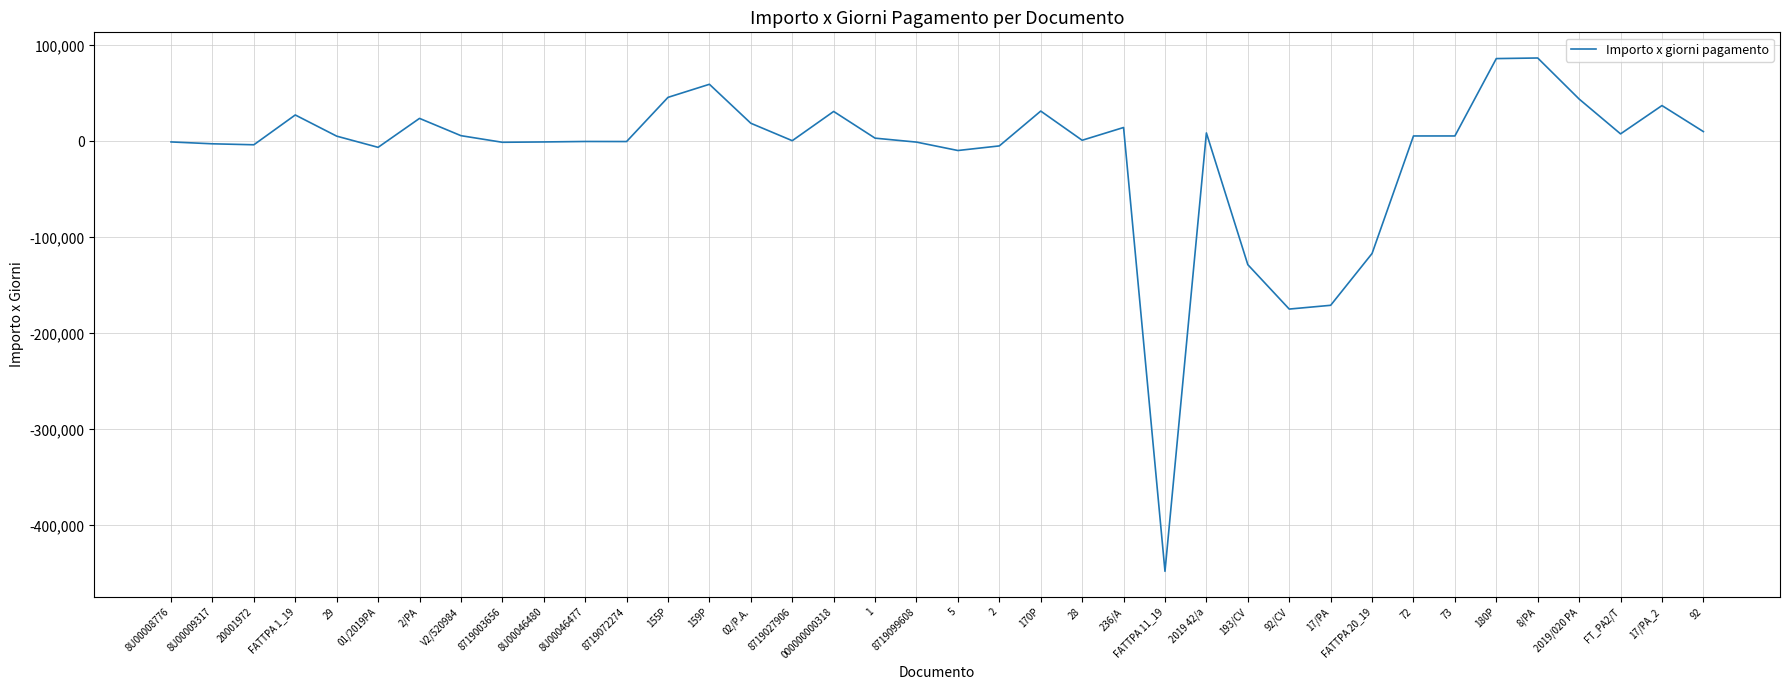

What is the difference between the maximum and minimum values?

534717.6